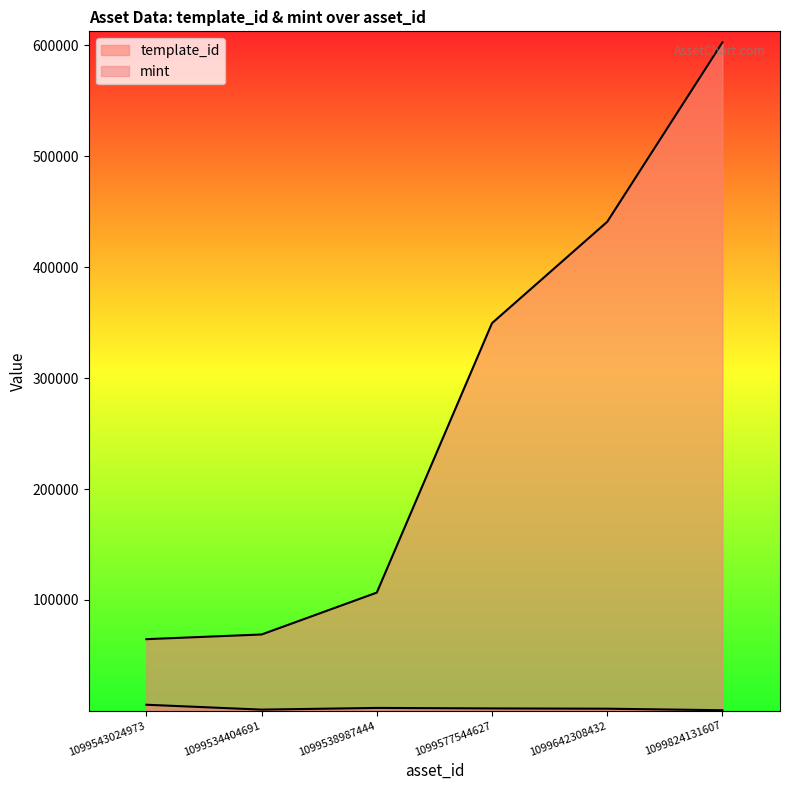

The value of template_id at 1099534404691 is 68874. True or false?

True